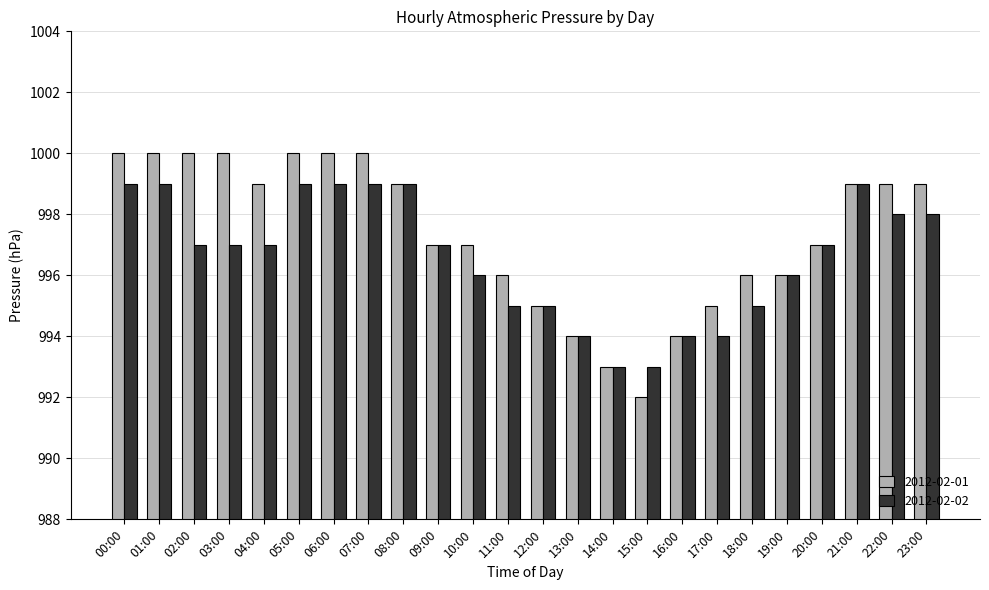

Is it true that 2012-02-02 equals 1444 at 01:00?

False